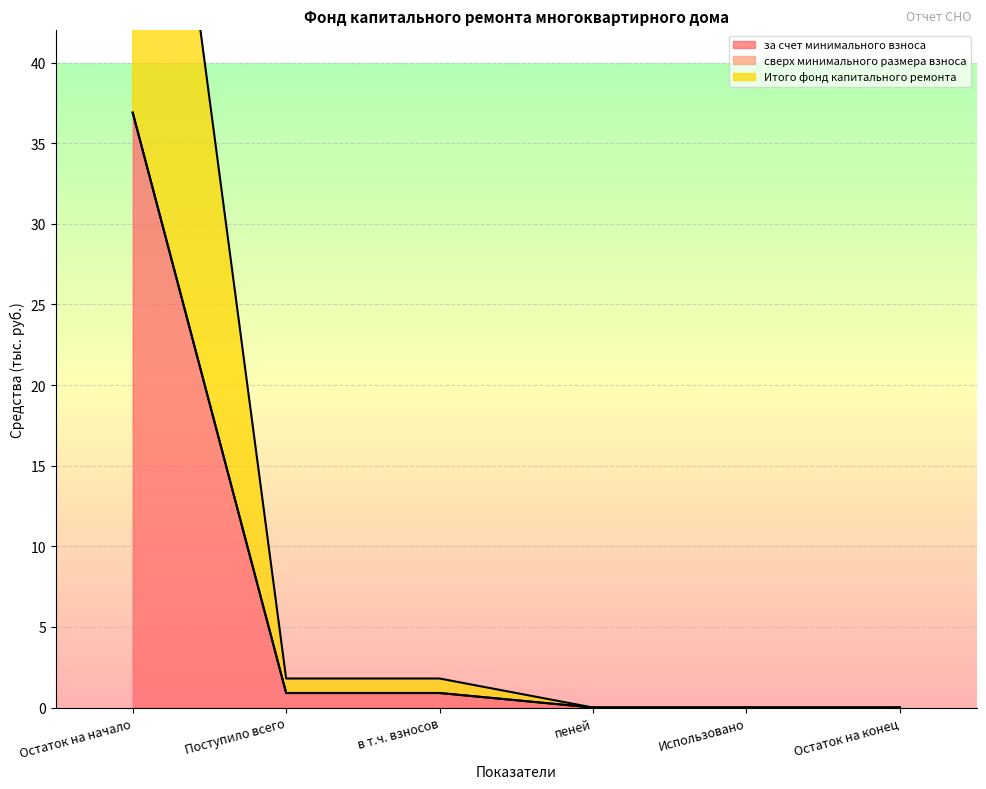

What is the difference between the Итого фонд капитального ремонта values at Остаток на начало and Остаток на конец?

36.9